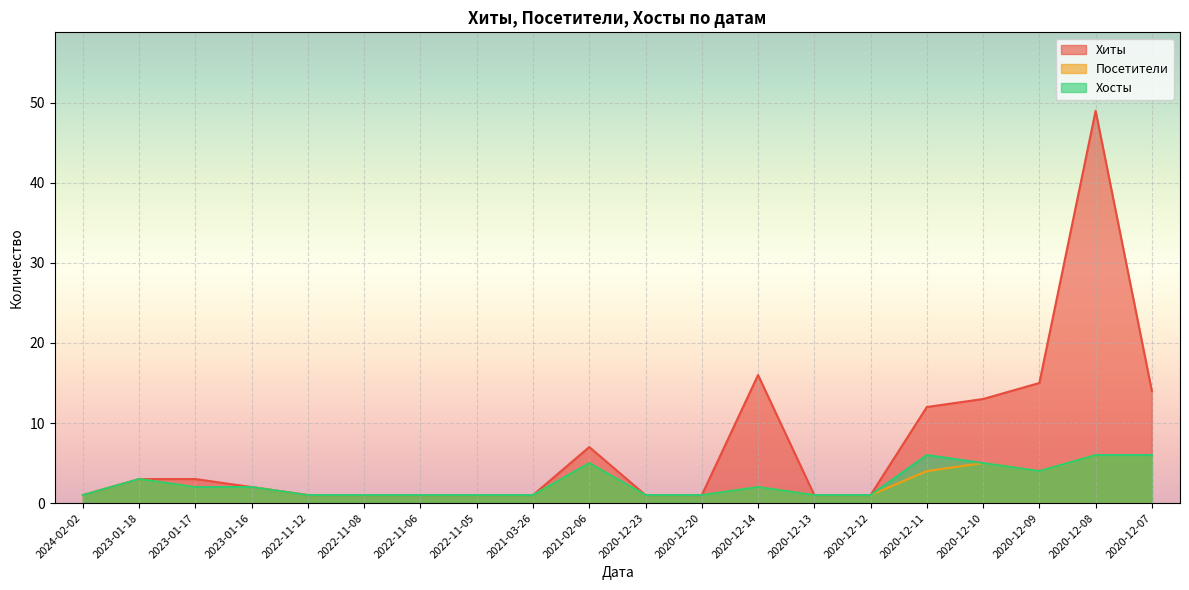

The value of Хиты at 2020-12-20 is 1. True or false?

True